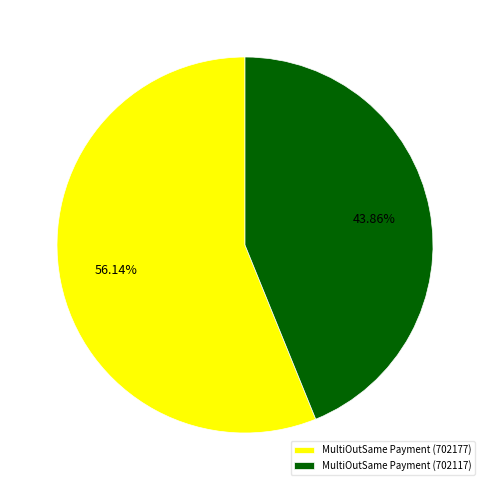

The MultiOutSame Payment (702117) slice represents 29% of the pie. True or false?

False